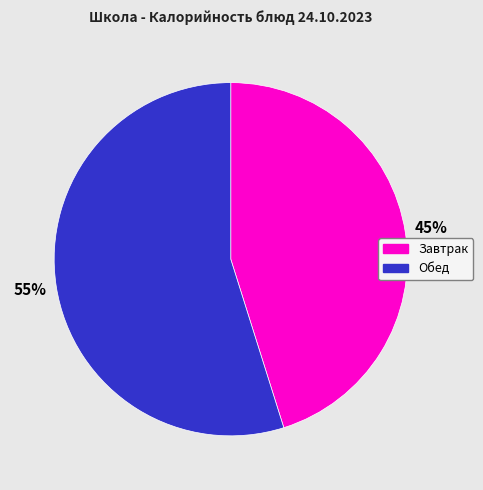

To the nearest percent, what is the average slice percentage?

50%